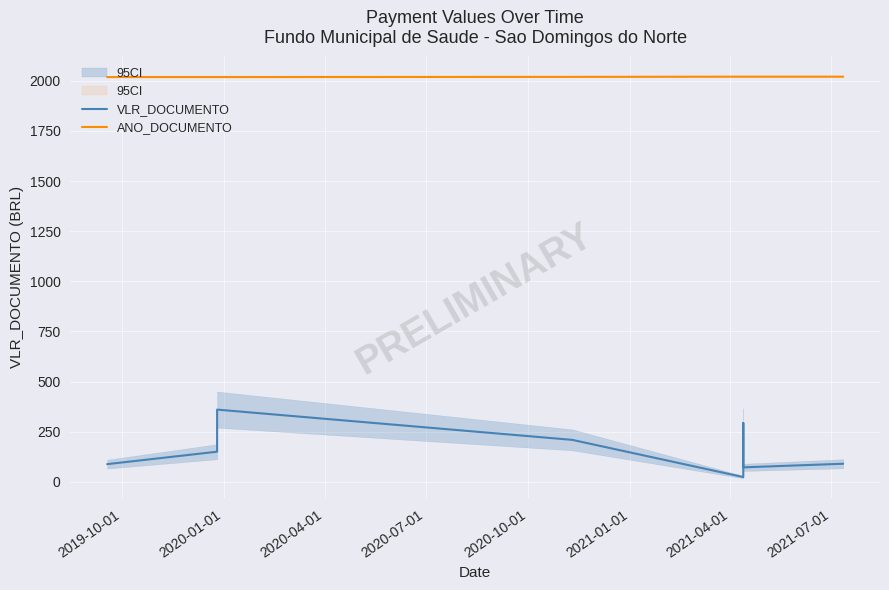

How many ANO_DOCUMENTO values are between 2019 and 2021?

8